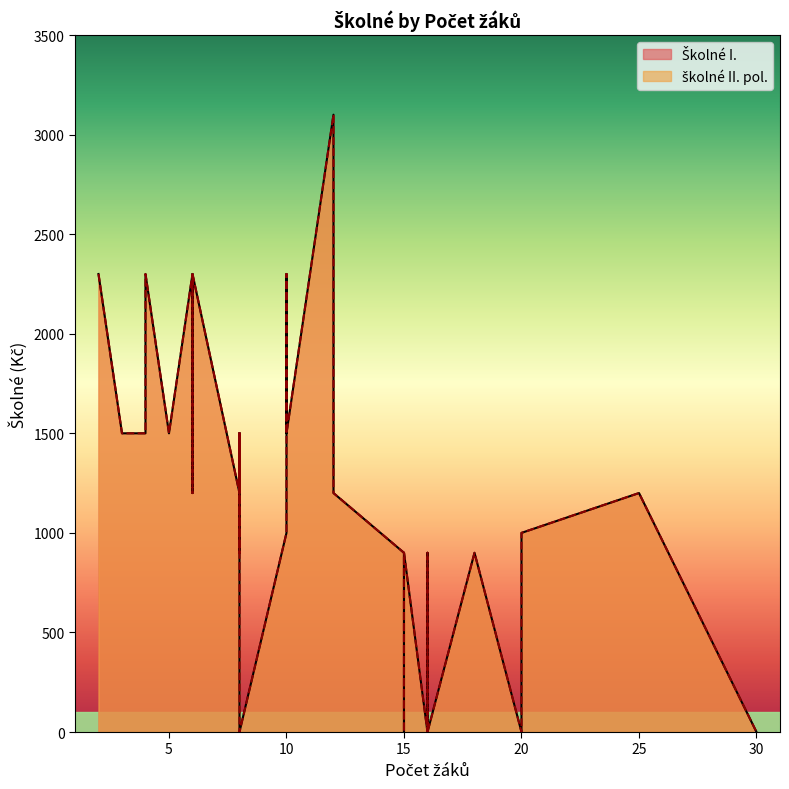

The školné II. pol. series shows 1551 at 16. True or false?

False